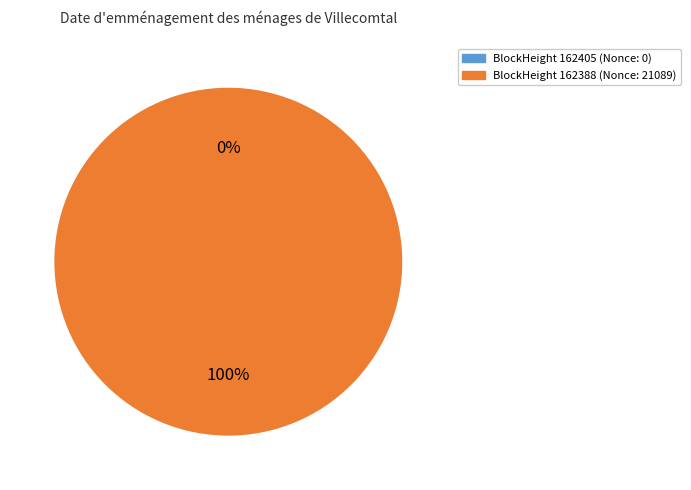

How many slices are in this pie chart?

2